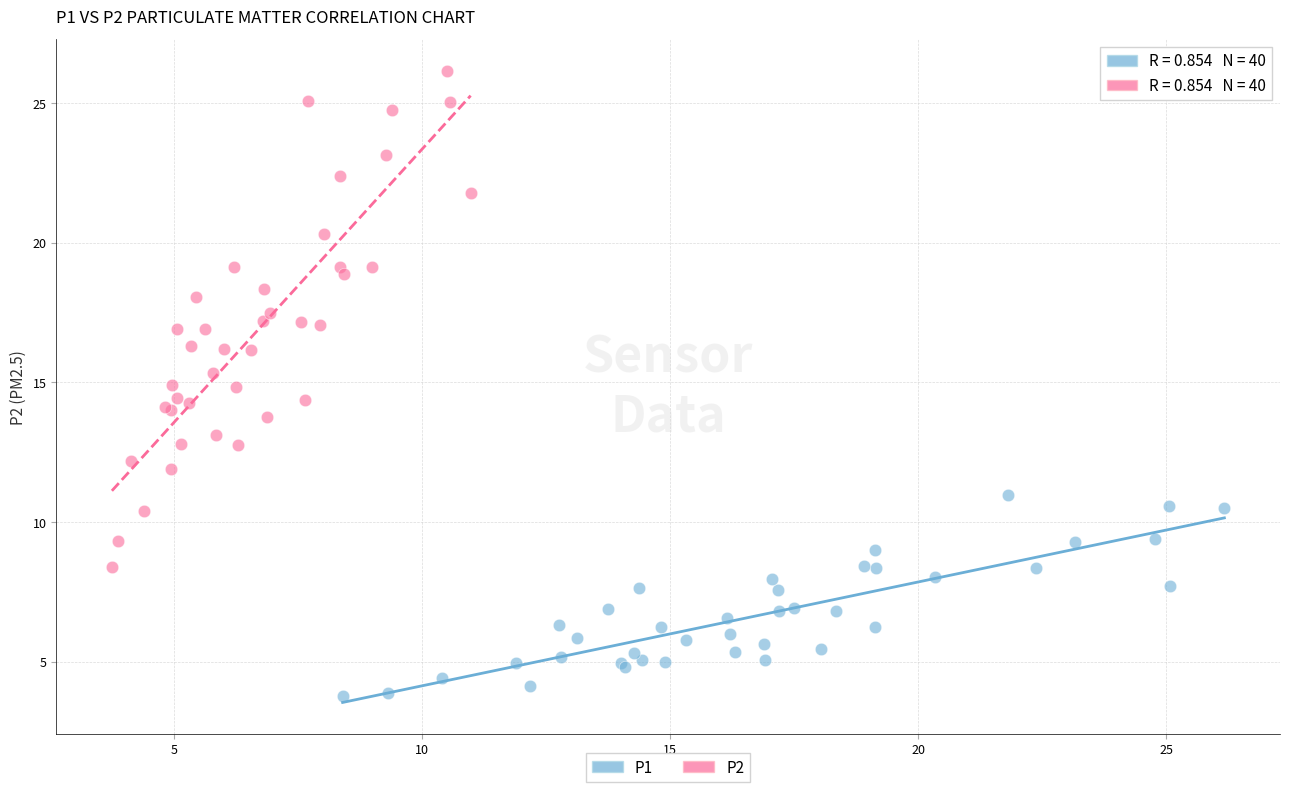

What are all the series names shown in the legend?

P1, P2